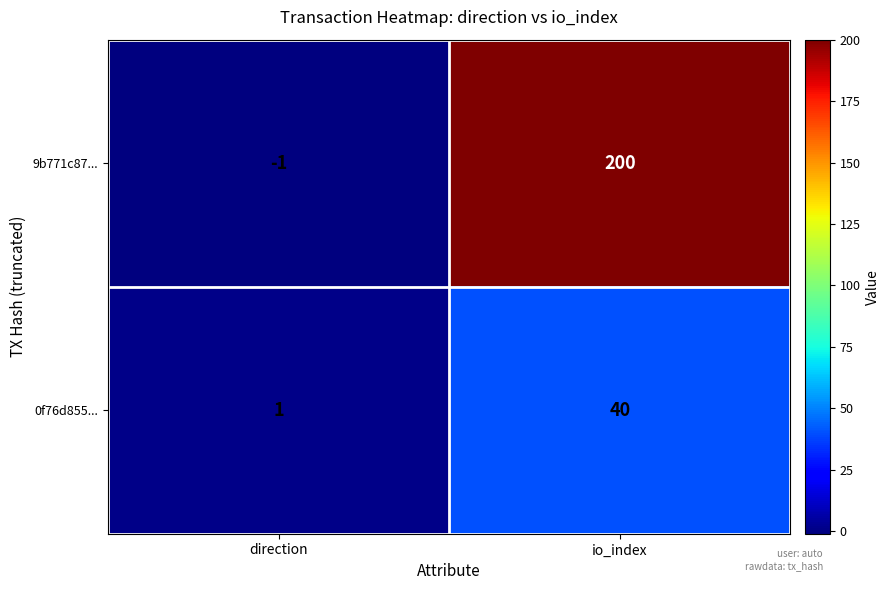

Is it true that 9b771c87... equals 200 at io_index?

True